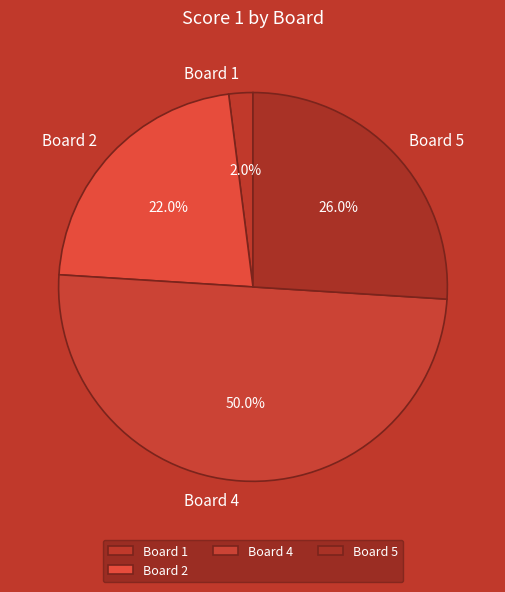

Which category has the smallest portion of the pie?

Board 1